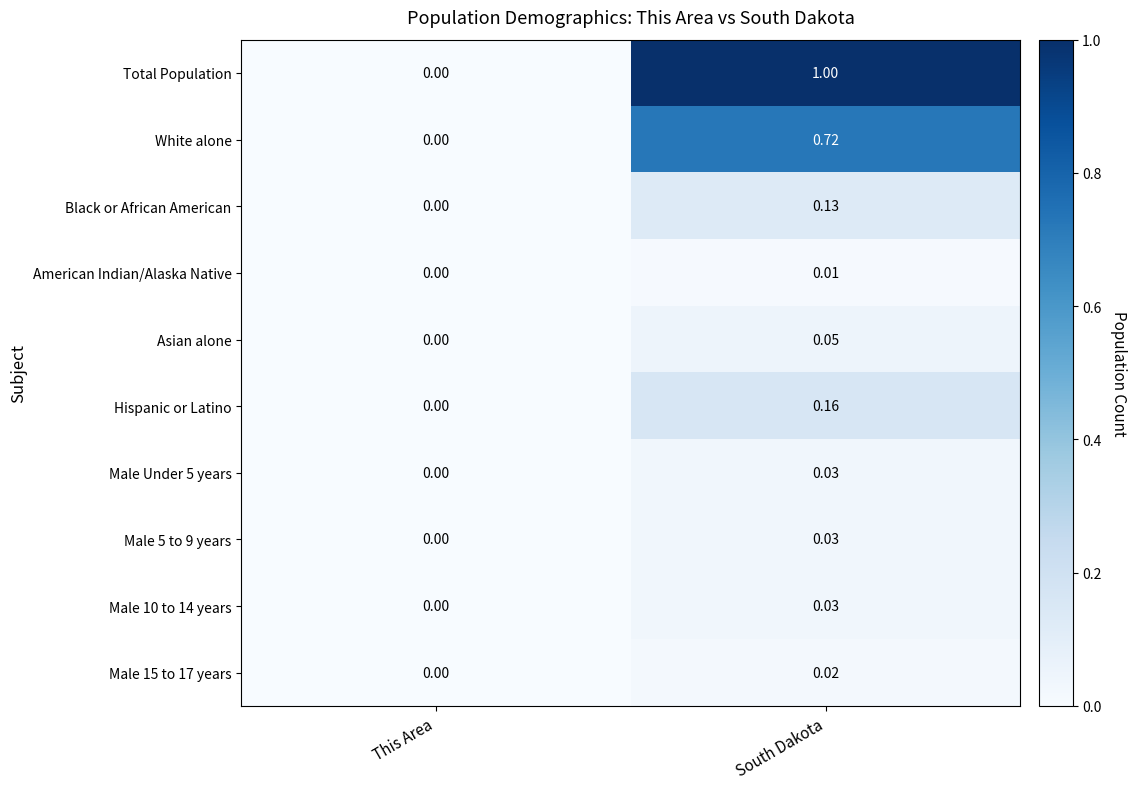

Rank the categories by Black or African American value from highest to lowest.

South Dakota, This Area